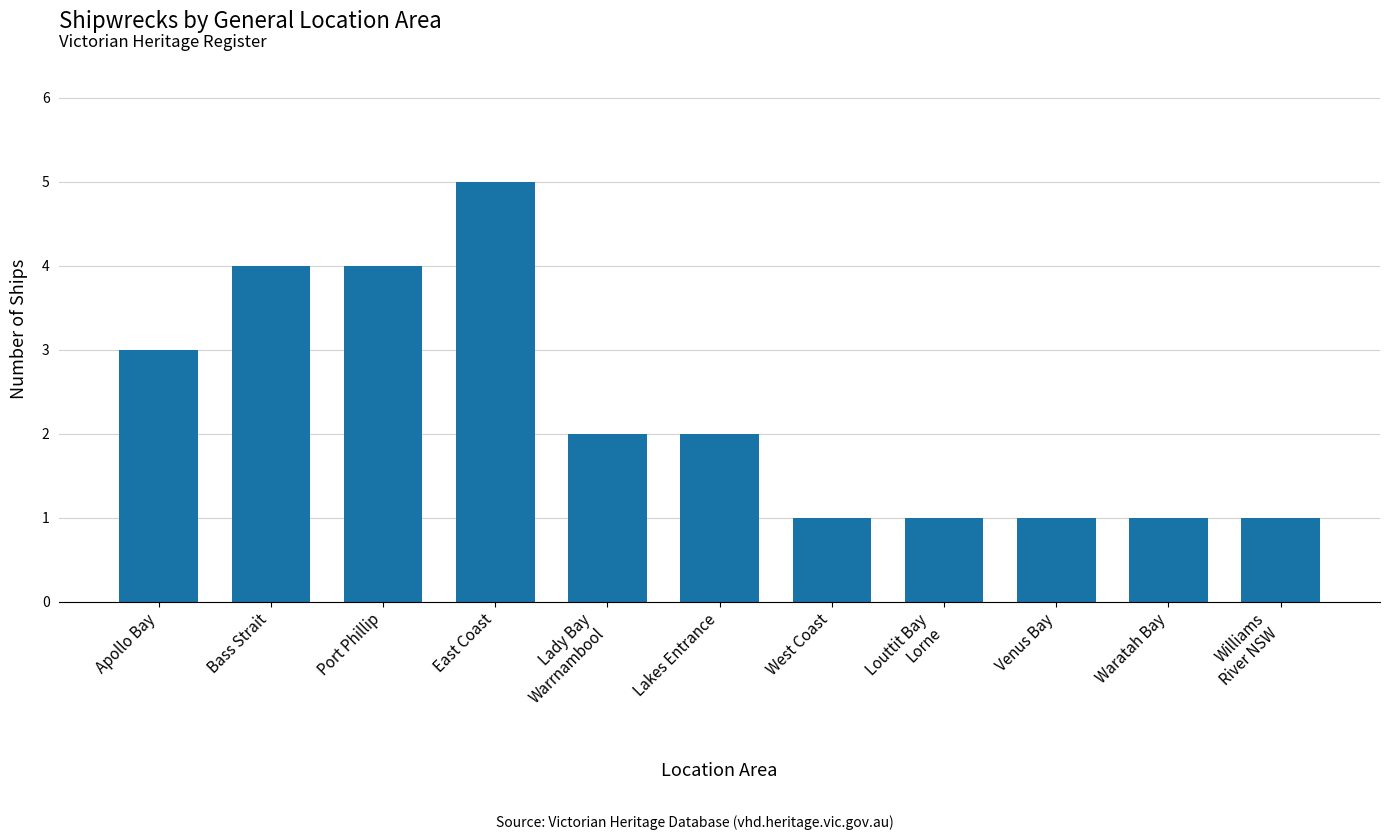

What is the sum of the values at Lakes Entrance and Williams
River NSW?

3